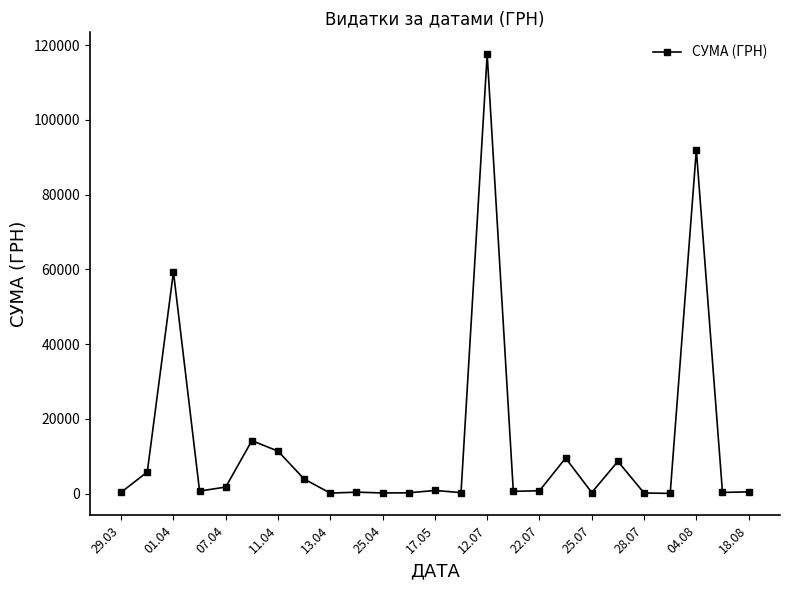

What is the average value?

13222.6